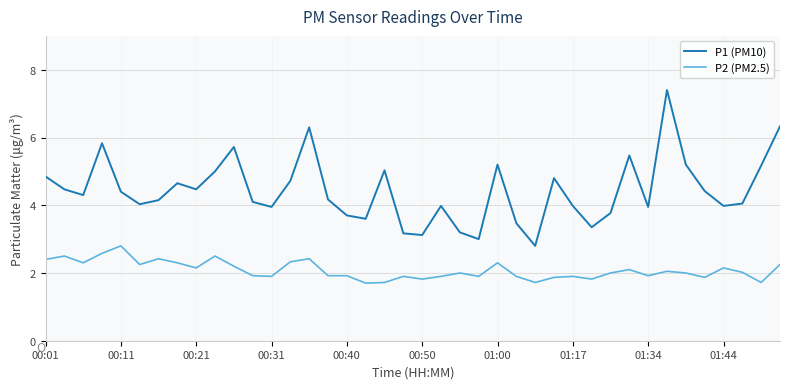

What is the maximum value for P2 (PM2.5)?

2.8